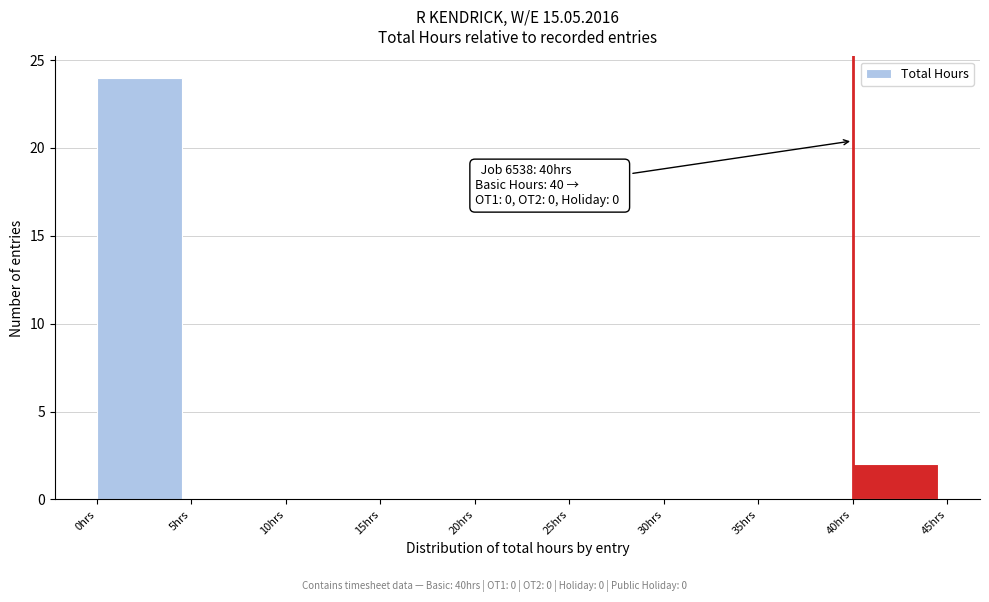

Over which range of the x-axis is the bar tallest?

0 to 5